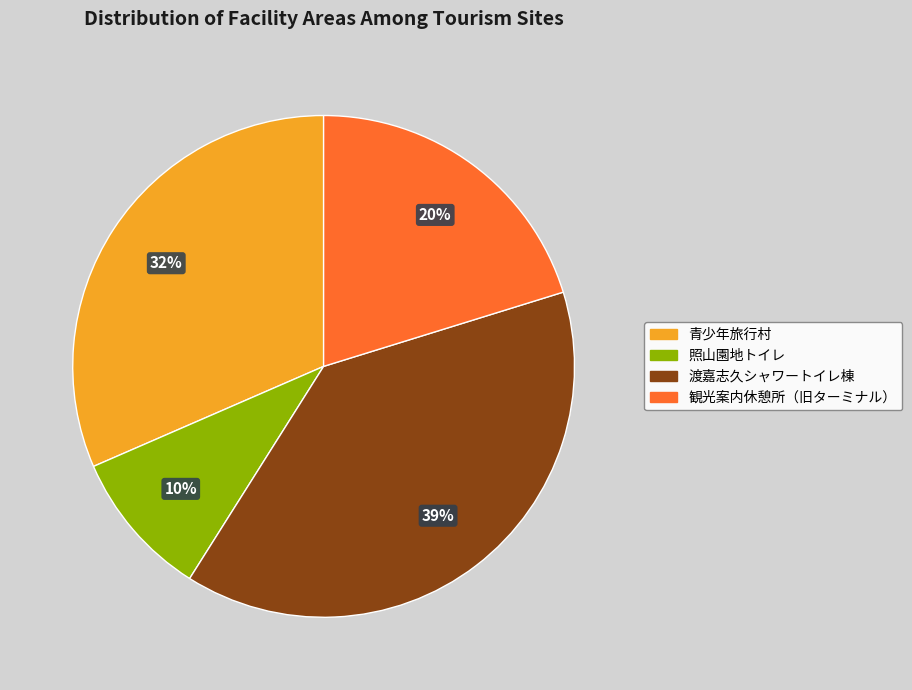

To the nearest percent, what is the average slice percentage?

25%